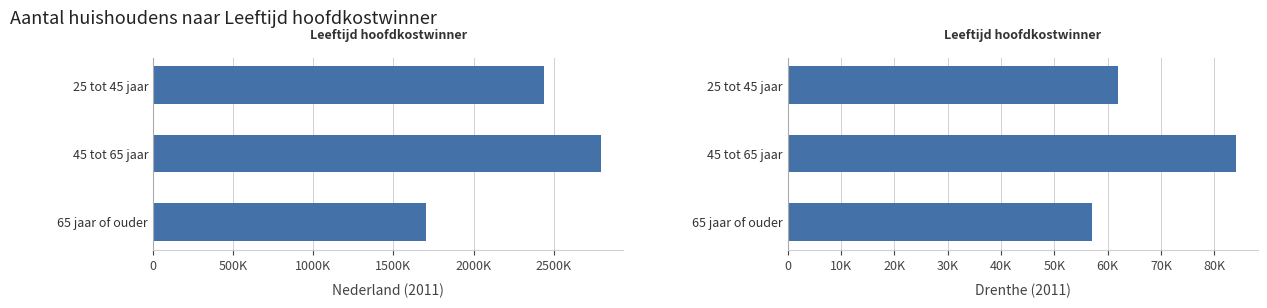

What is the maximum value for Drenthe (2011)?

84000